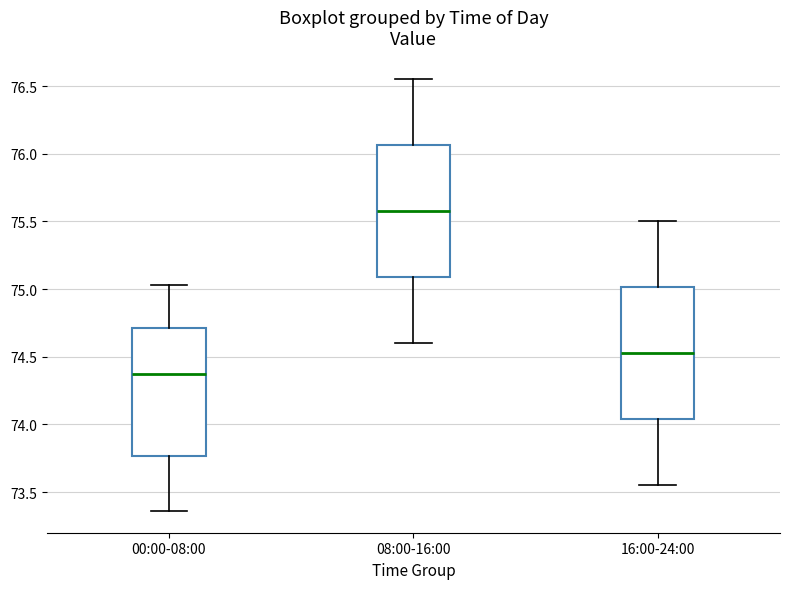

Which box's median line is the lowest?

00:00-08:00